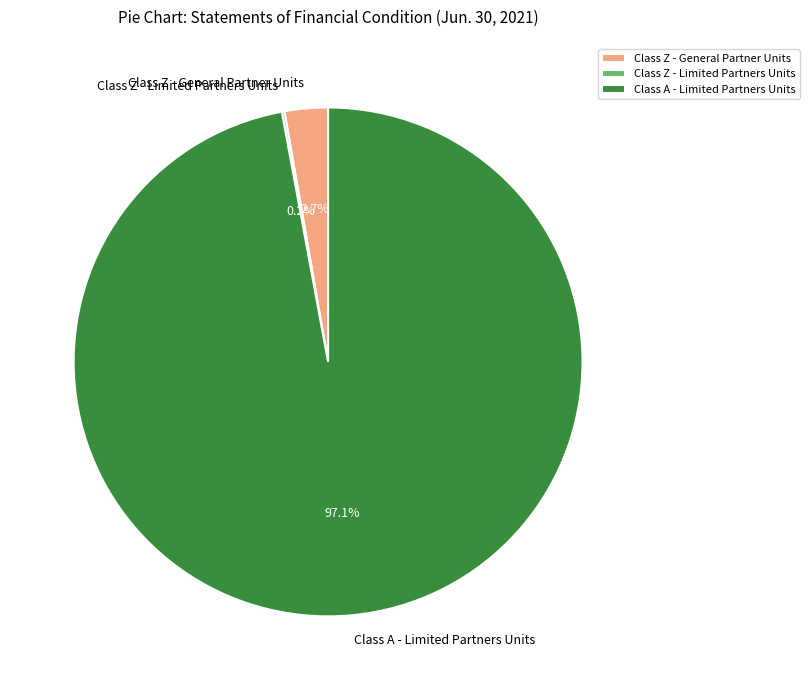

Is Class A - Limited Partners Units the majority of the pie?

Yes